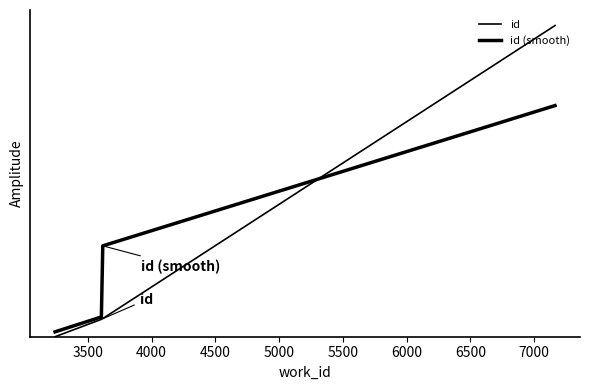

How many times do id (smooth) and id cross each other?

1